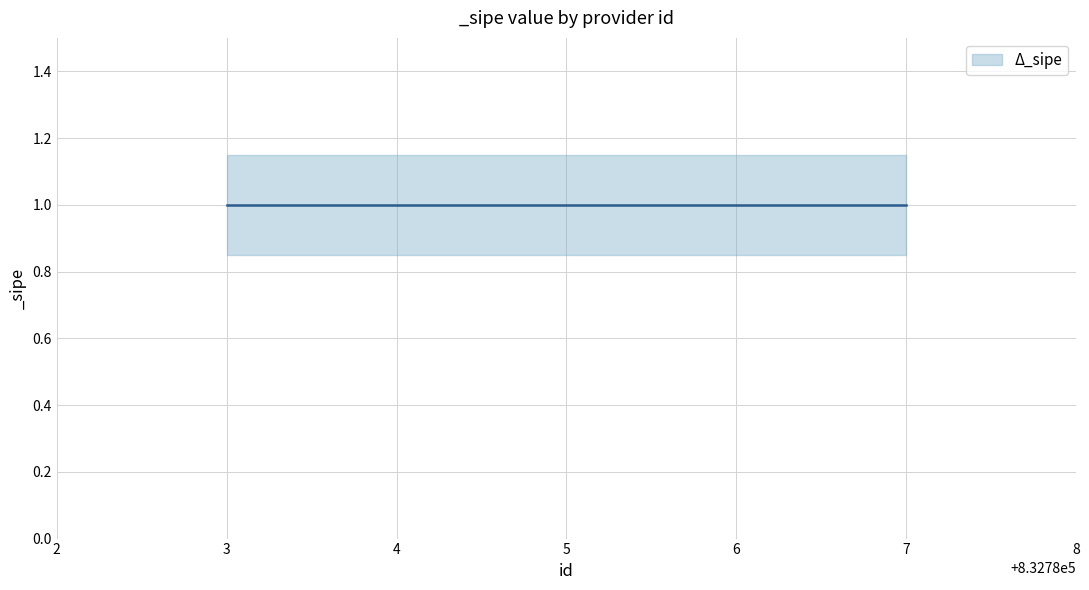

Which series has the largest range (max minus min)?

_sipe